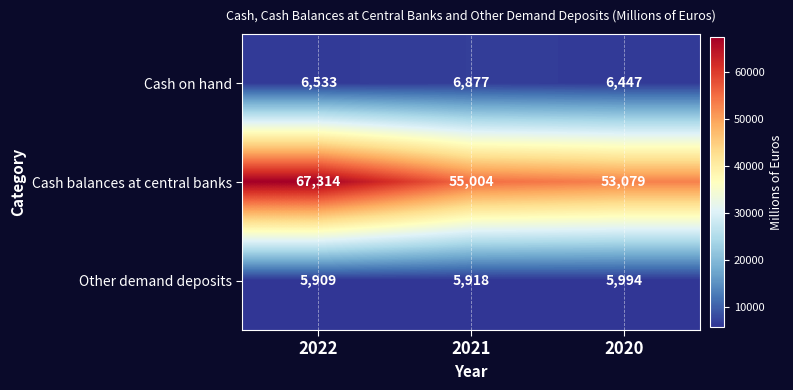

What is the total value across all series at 2022?

79756